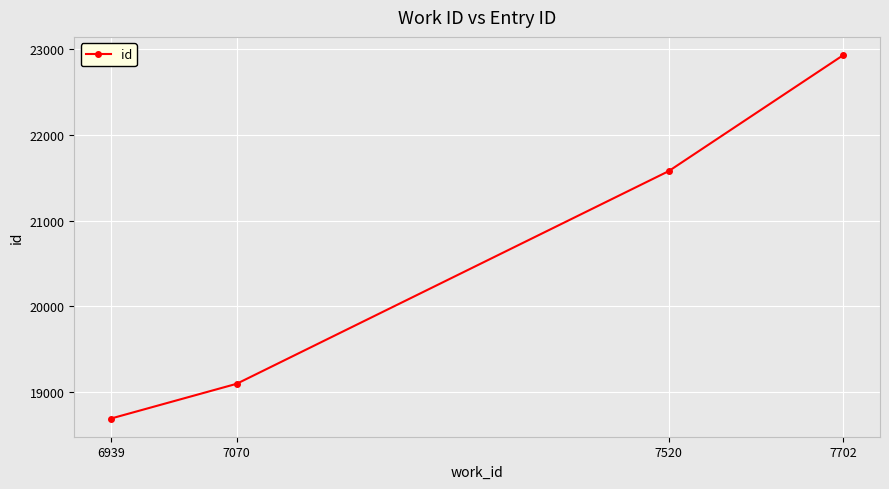

What is the sum of all values?

82298